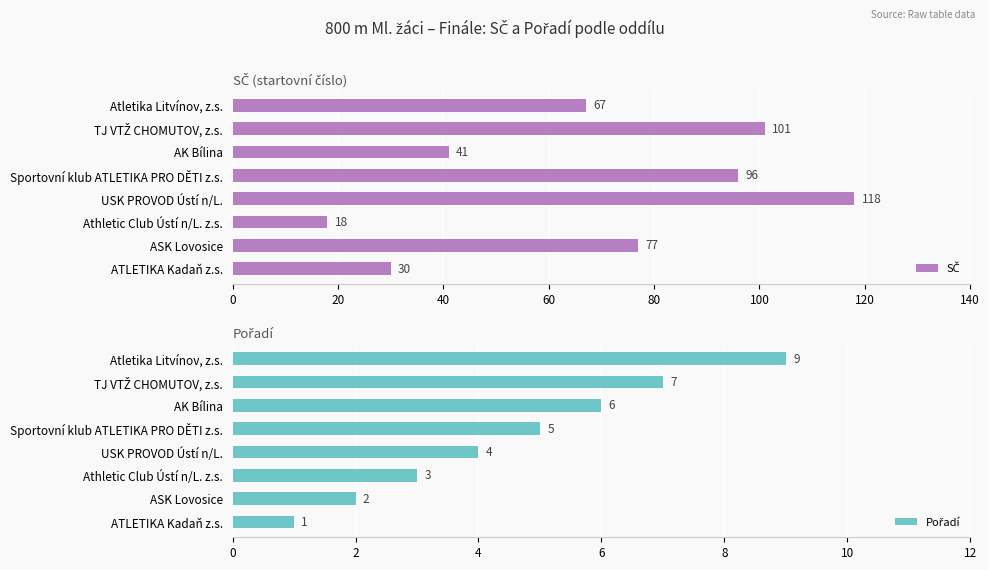

What is the value of the SČ bar at the 6th from the left?

41